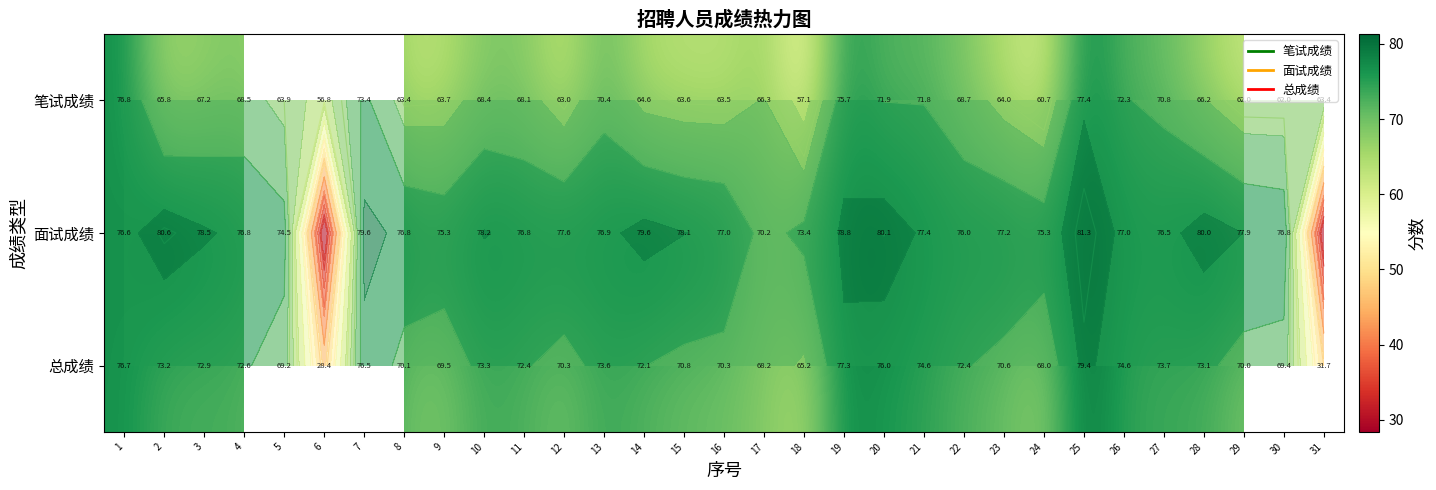

Is the value of 笔试成绩 at 31 greater than the value of 面试成绩 at 8?

No